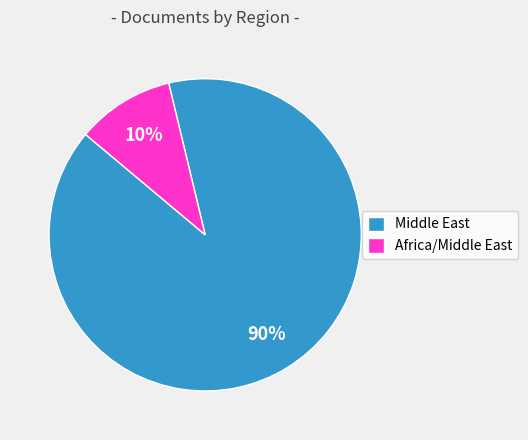

Is it true that Middle East is 79% of the pie?

False